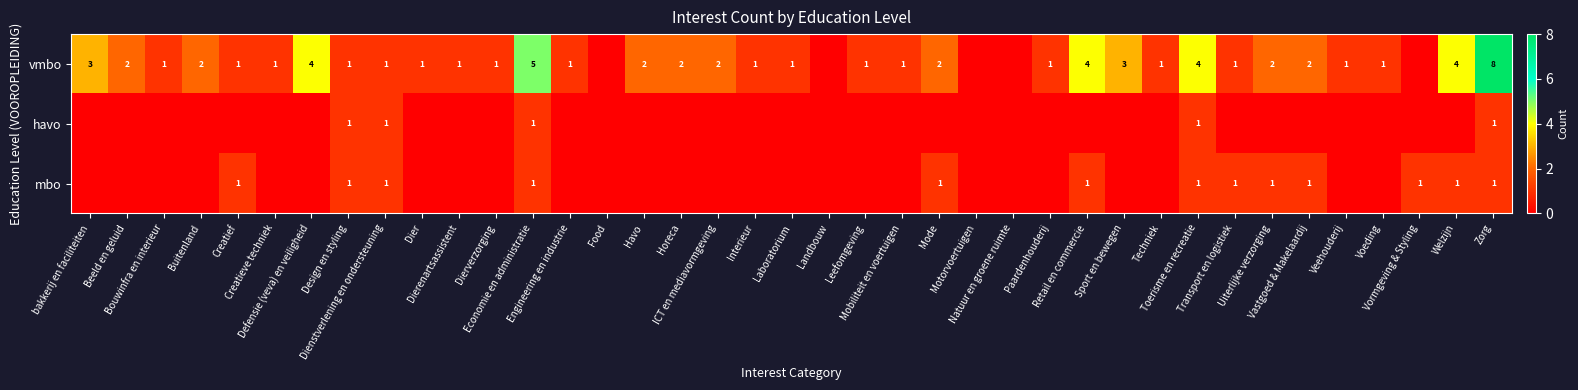

Rank the series at Horeca from highest to lowest value.

vmbo, havo, mbo